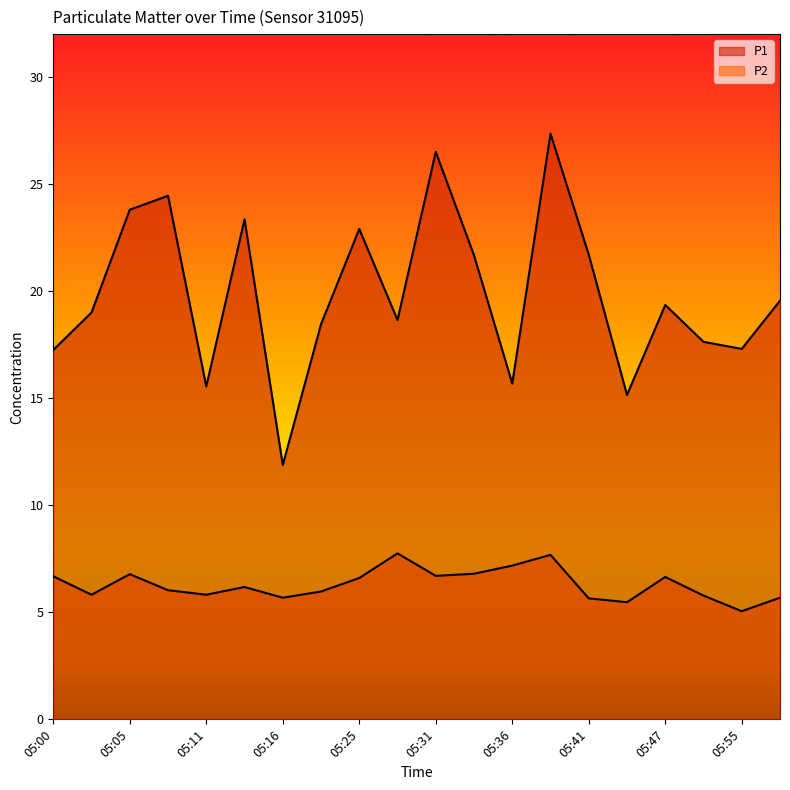

How many lines are shown in the chart?

2